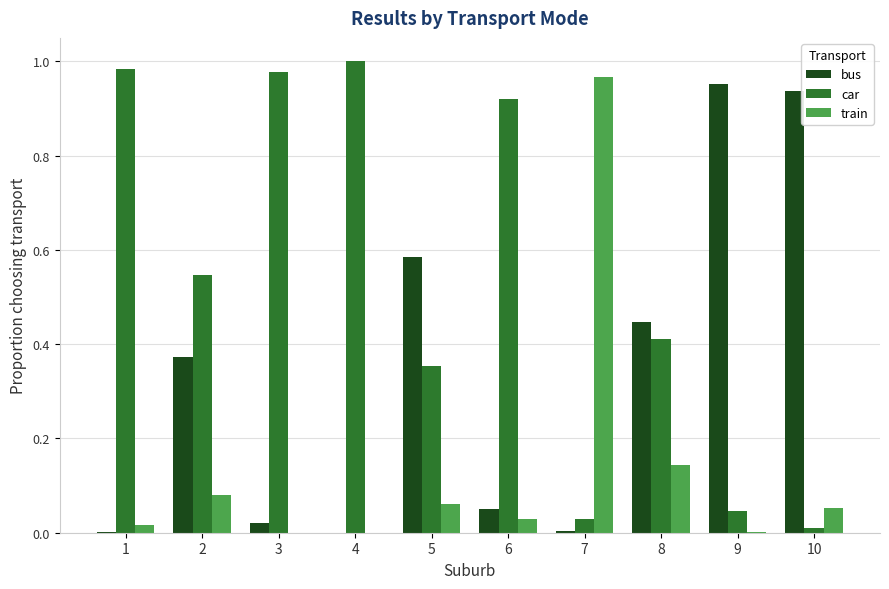

What is the sum of all bus values?

3.4